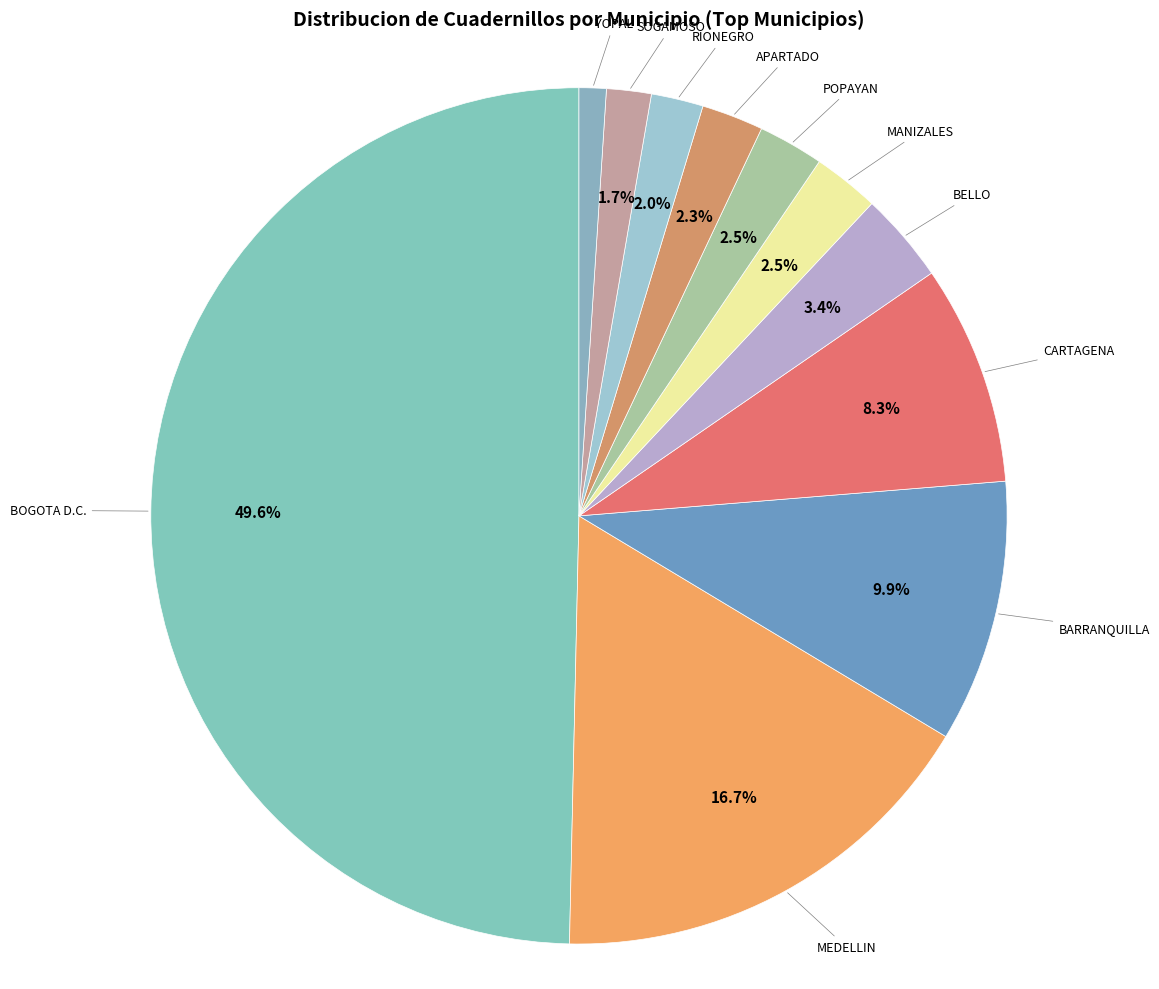

How many slices are in this pie chart?

11